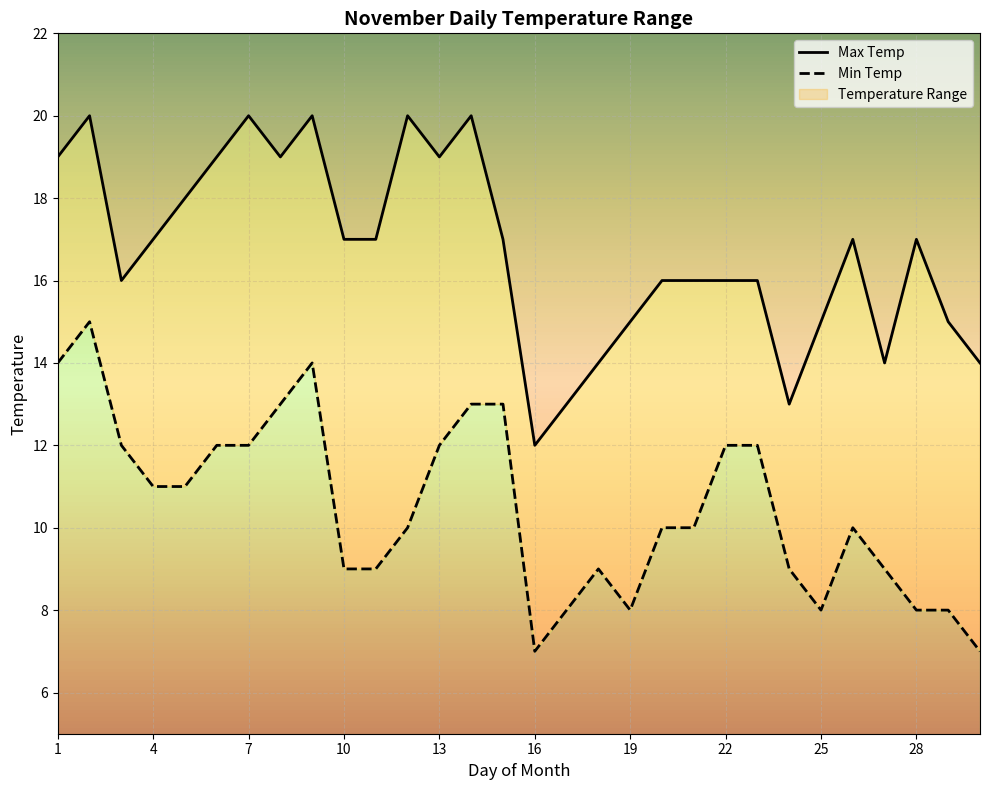

Which series has the largest total across all categories?

Max Temp